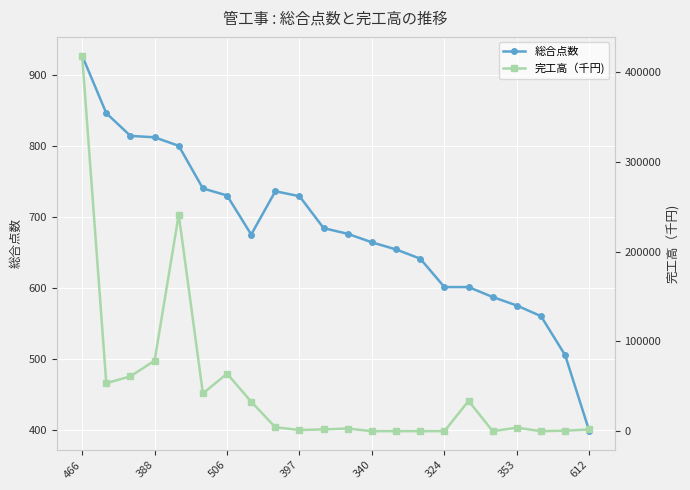

What is the value of the 総合点数 point at the 11th from the left?

684